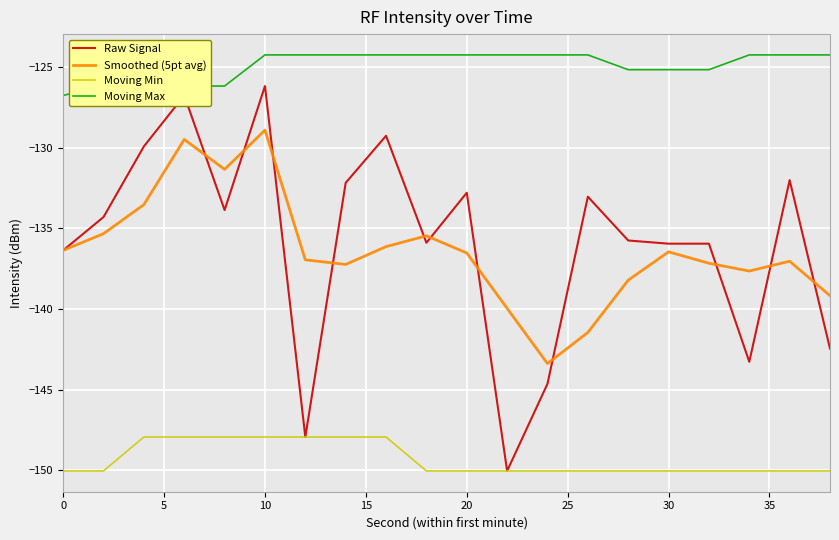

What is the minimum value for Raw Signal?

-150.0